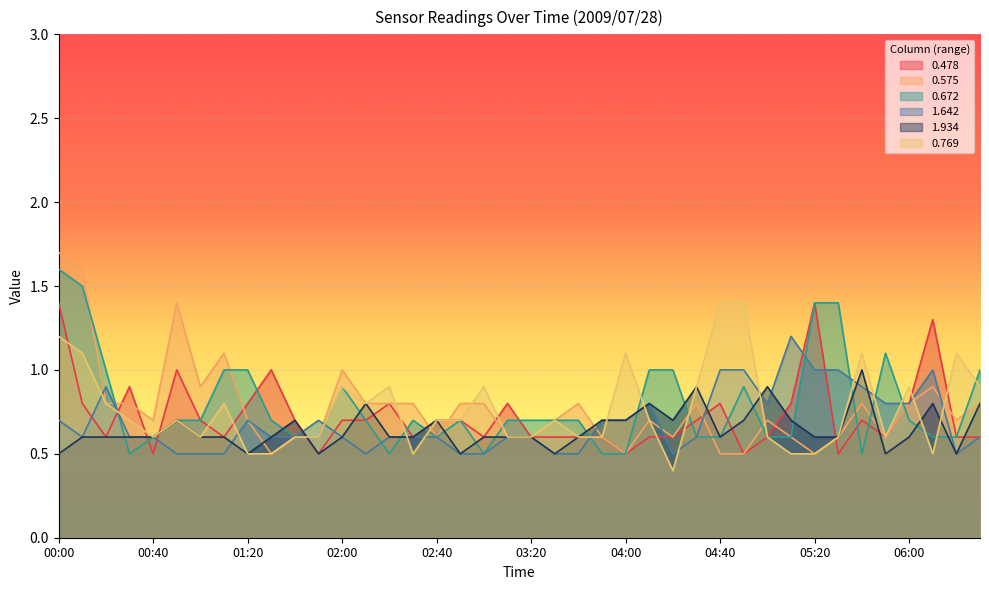

How many lines are shown in the chart?

6